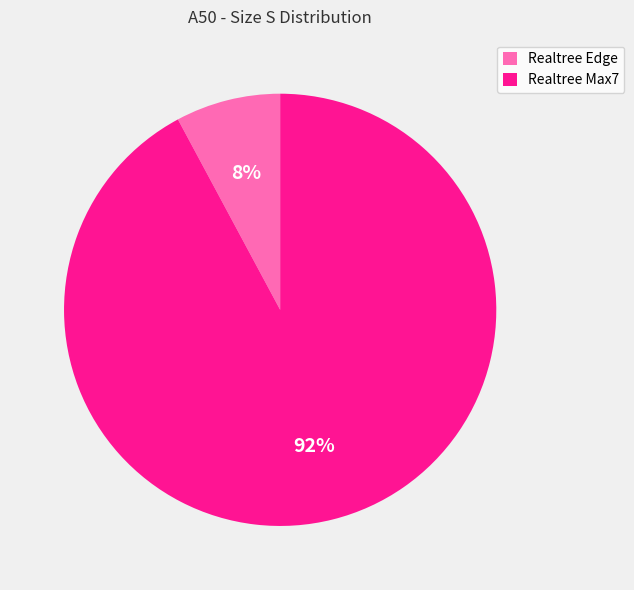

Is it true that Realtree Edge is 1% of the pie?

False